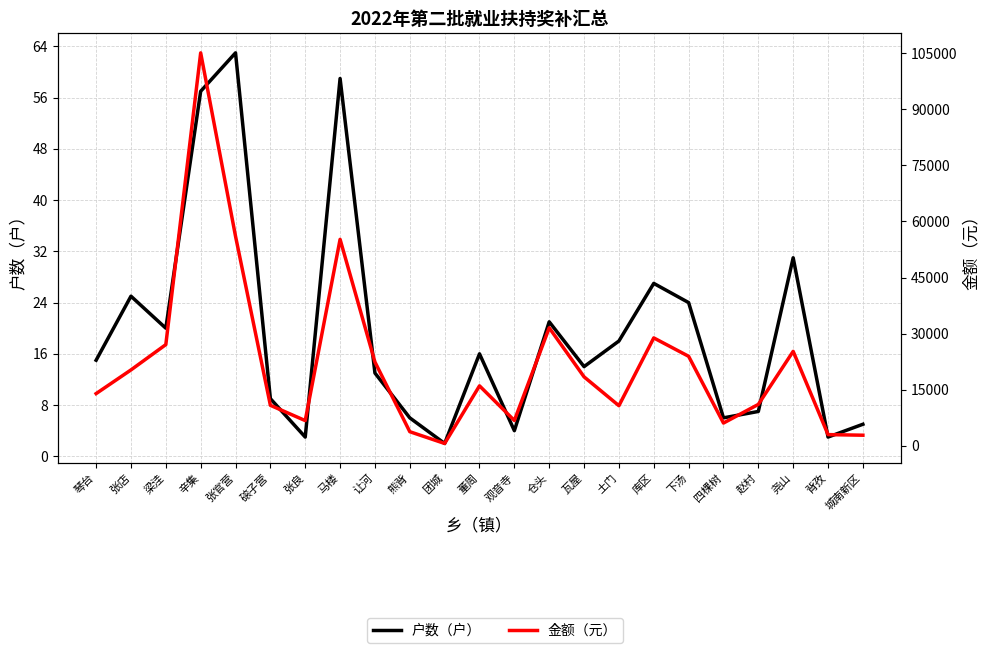

Which series changed the most between 让河 and 下汤?

金额（元）